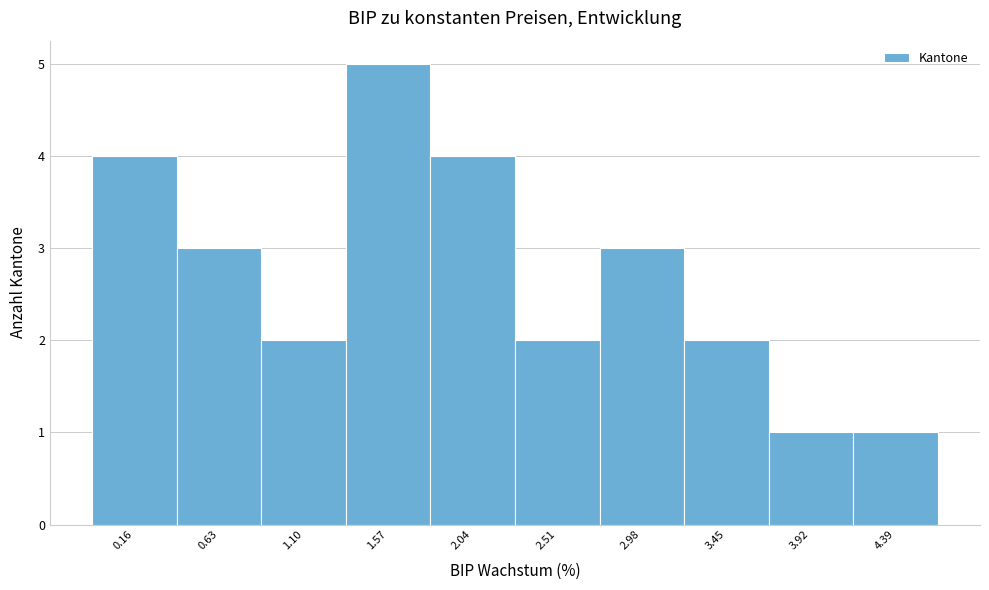

Reading left to right, transcribe all the data shown in this chart.

4	3	2	5	4	2	3	2	1	1